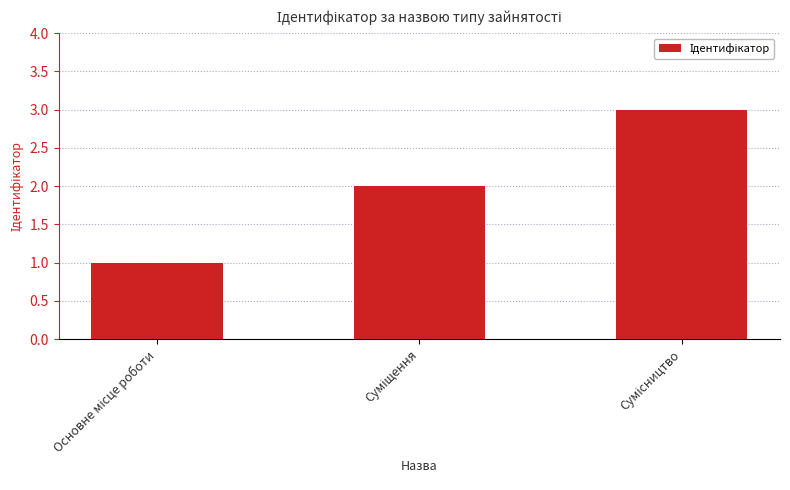

What is the maximum value shown in the chart?

3